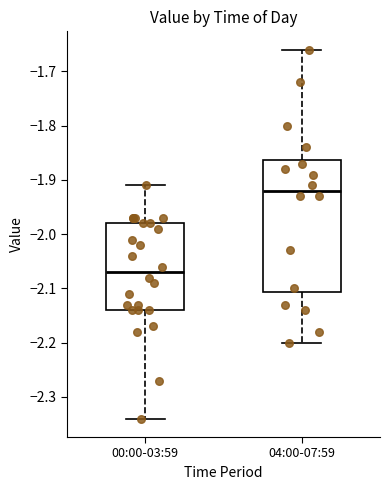

Comparing the boxes themselves (not the whiskers), which one is the tallest?

04:00-07:59